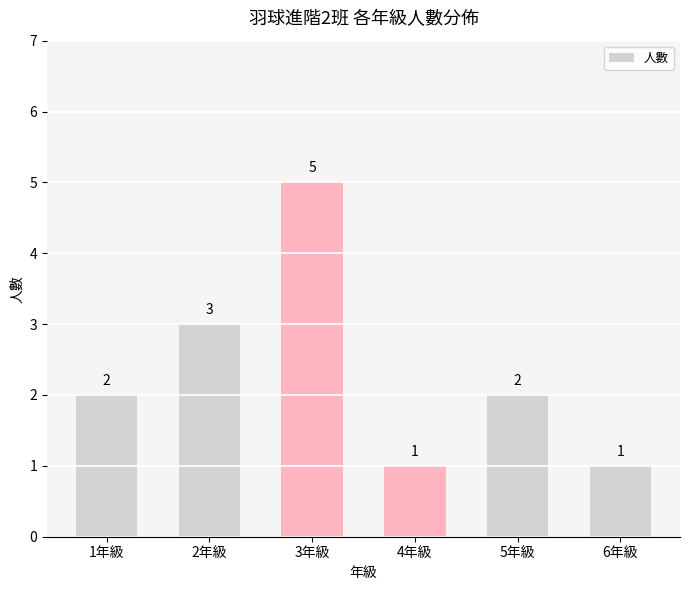

What position from the right is 4年級?

3